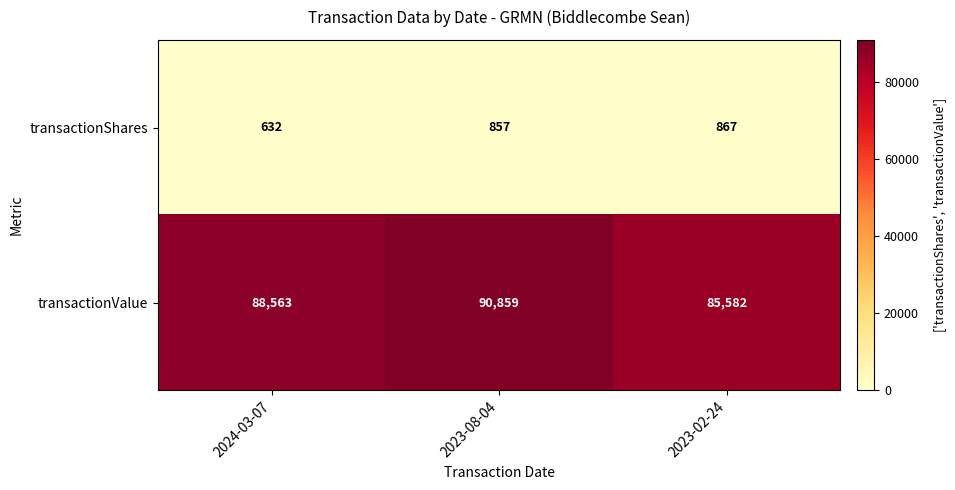

At which label is transactionShares closest to 749?

2023-08-04